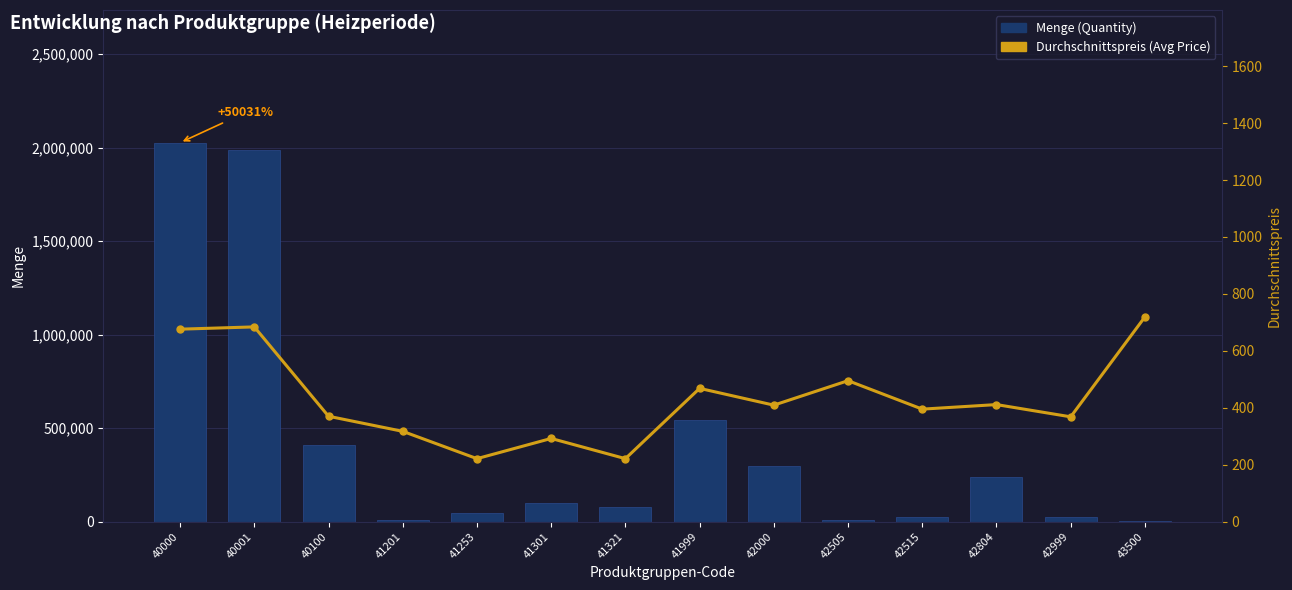

What is the difference between the maximum and second lowest values in the Durchschnittspreis (Avg Price) series?

498